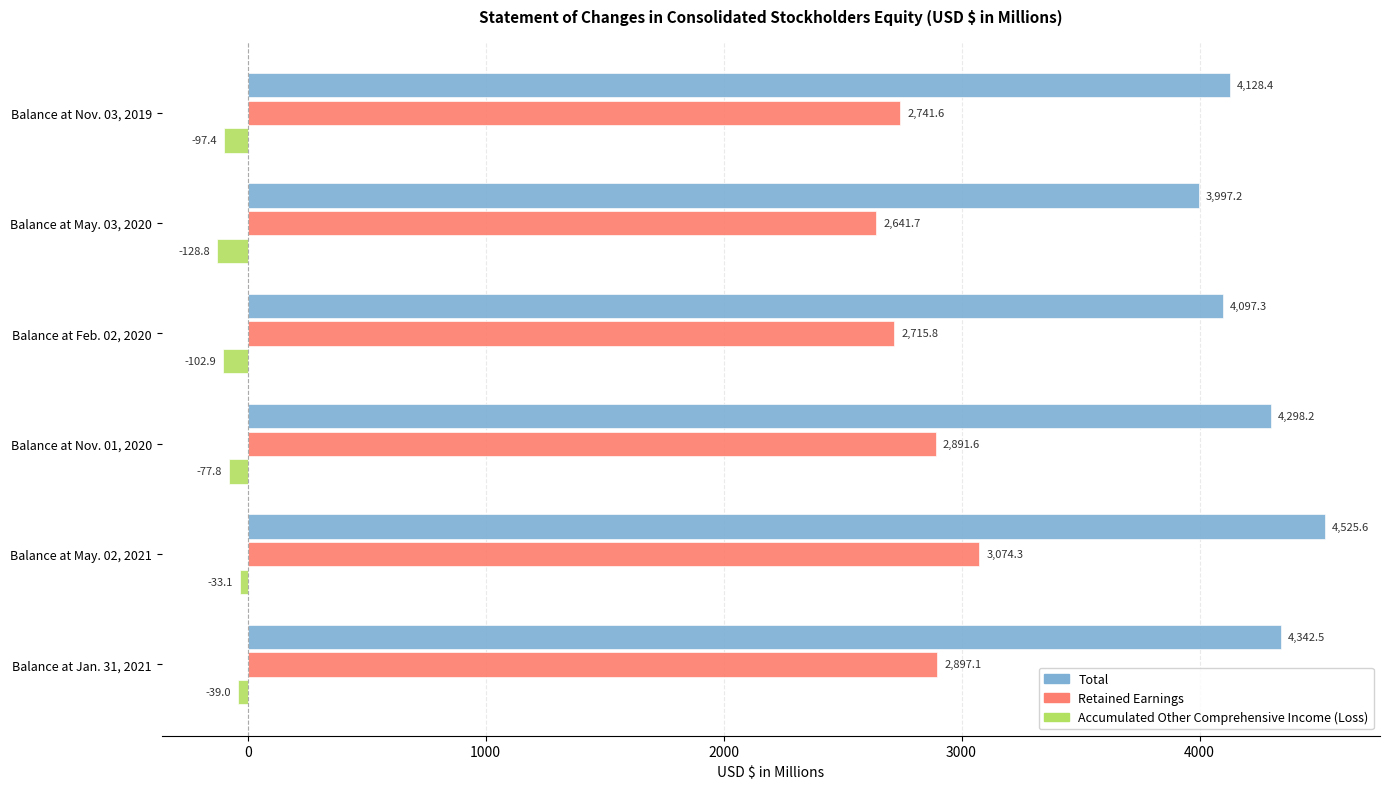

Rank the series at Balance at Nov. 03, 2019 from lowest to highest value.

Accumulated Other Comprehensive Income (Loss), Retained Earnings, Total